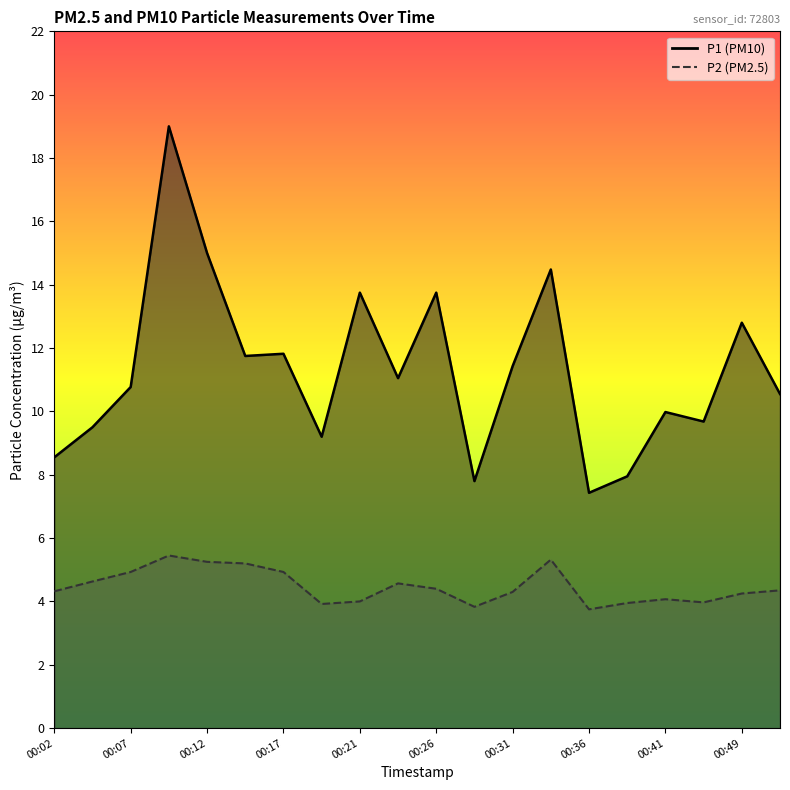

At which label does P2 reach its peak?

00:09